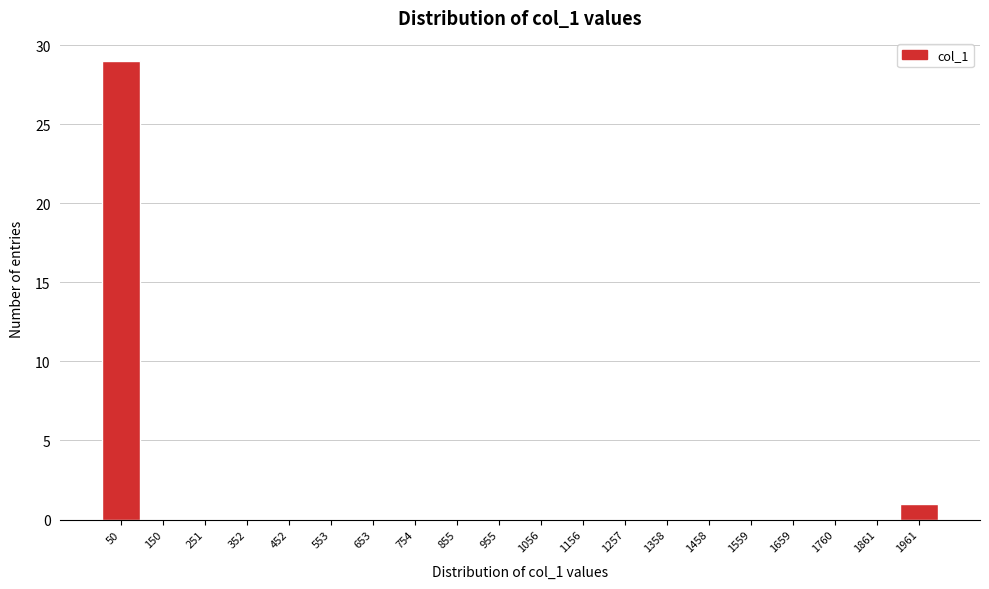

Reading left to right, transcribe this chart: for each bar, give the range it covers on the x-axis and its height. Neither the bar edges nor the heights are printed on the chart, so give them approximately, as read against the axes.

0 to 100: 29
100 to 200: 0
200 to 300: 0
300 to 400: 0
400 to 500: 0
500 to 600: 0
600 to 700: 0
700 to 800: 0
800 to 900: 0
900 to 1000: 0
1000 to 1100: 0
1100 to 1200: 0
1200 to 1300: 0
1300 to 1400: 0
1400 to 1500: 0
1500 to 1600: 0
1600 to 1720: 0
1720 to 1820: 0
1820 to 1920: 0
1920 to 2020: 1